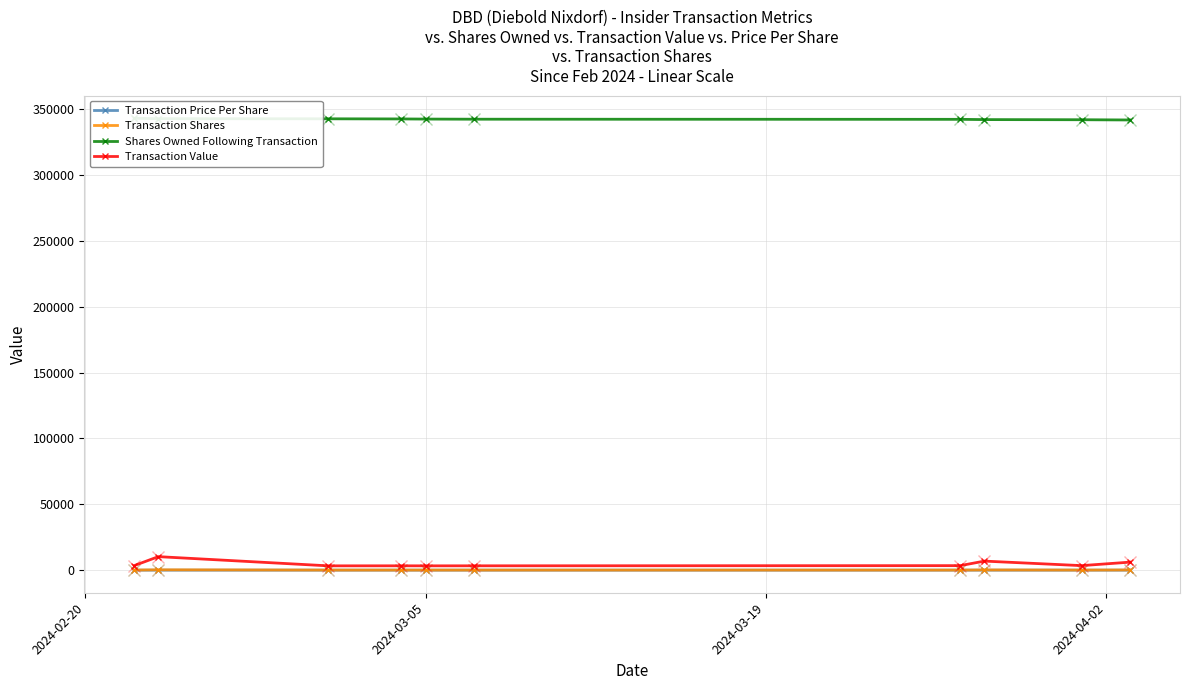

Reading left to right, what are all the values shown in this chart?

Transaction Price Per Share: 34.5	34.3	33.0	33.2	33.0	33.3	34.6	34.5	34.7	33.3
Transaction Shares: 100.0	300.0	100.0	100.0	100.0	100.0	100.0	200.0	100.0	184.0
Shares Owned Following Transaction: 343098.0	342798.0	342698.0	342598.0	342498.0	342398.0	342298.0	342098.0	341998.0	341814.0
Transaction Value: 3450.0	10286.0	3300.0	3325.0	3300.0	3326.0	3457.0	6898.0	3466.0	6129.0